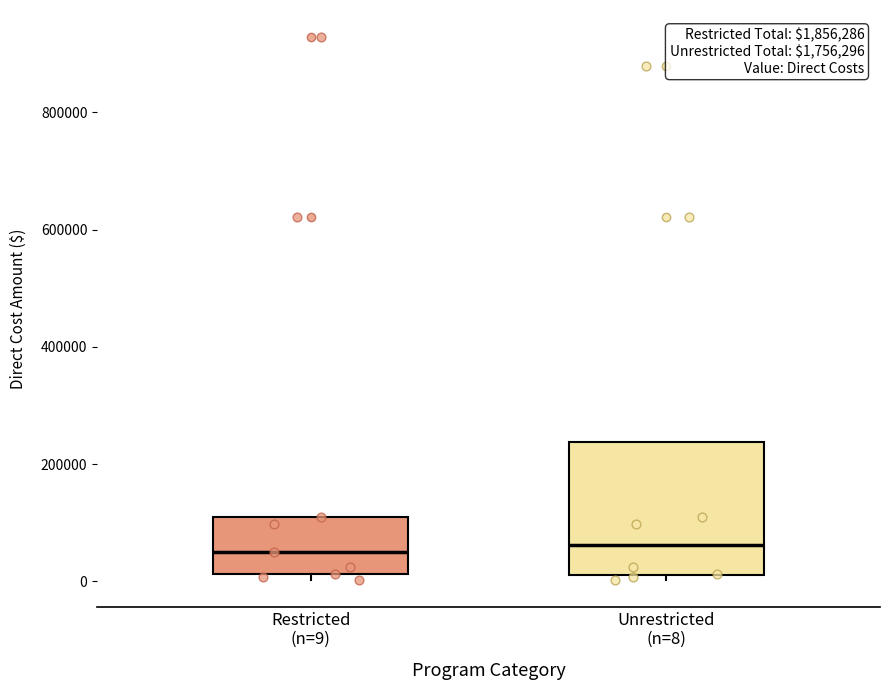

Reading left to right, read every box against the y-axis: the position of its median line, the range the box covers, and the ends of its whiskers. The values are not printed on the chart, so give them approximately, as read against the axis.

Restricted (n=9): median 40000, box 20000 to 100000, whiskers 0 to 100000
Unrestricted (n=8): median 60000, box 20000 to 240000, whiskers 0 to 240000